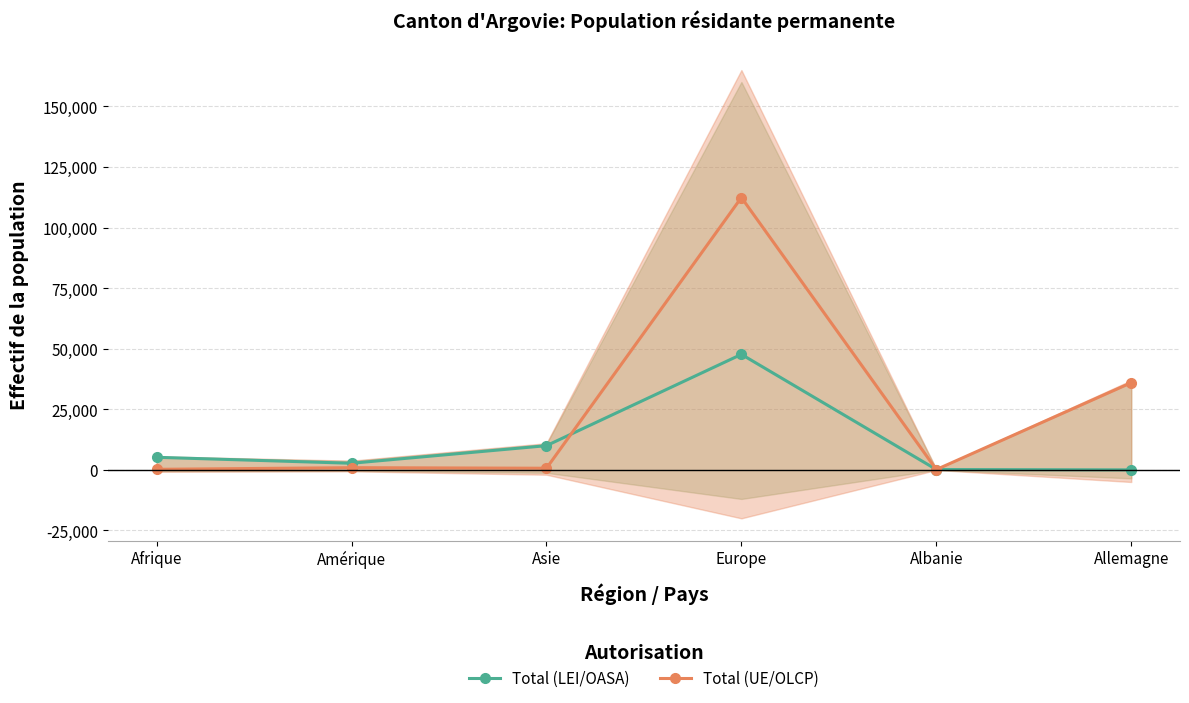

In Total (UE/OLCP), how many points are higher than both neighbors (excluding endpoints)?

2